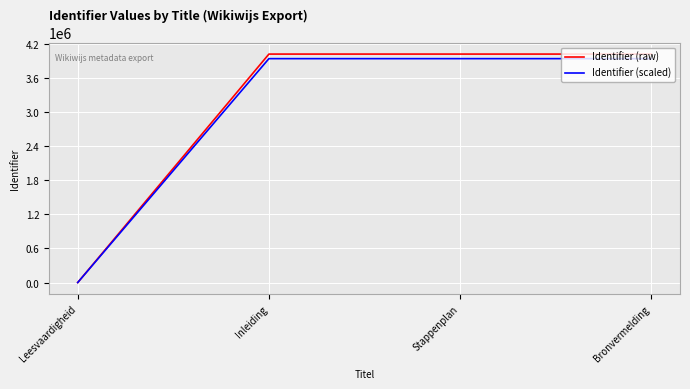

The Identifier (scaled) series shows 6500403.6 at Stappenplan. True or false?

False